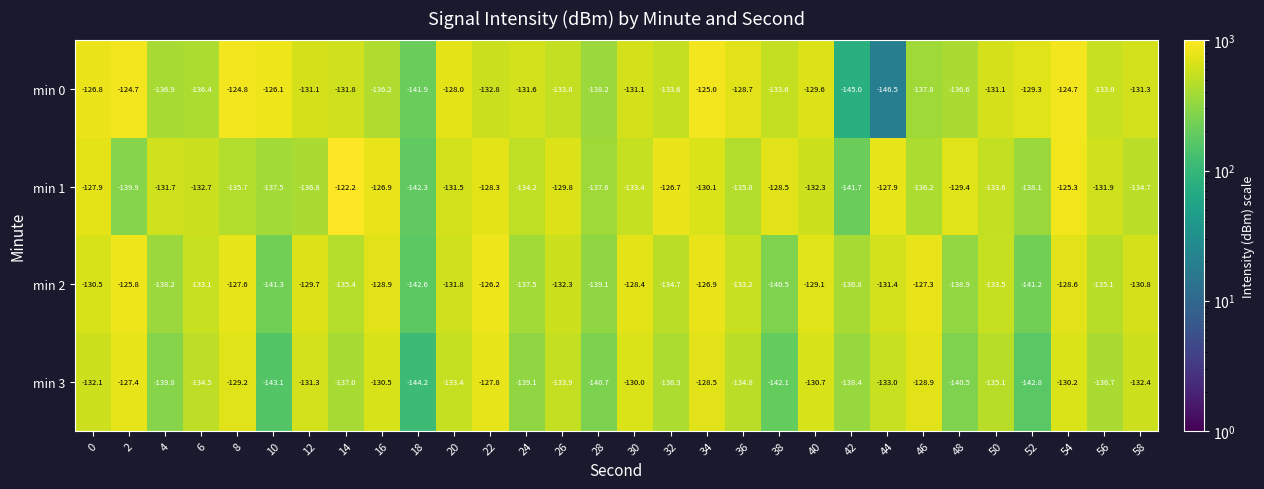

The value of min 3 at 16 is -88.5. True or false?

False